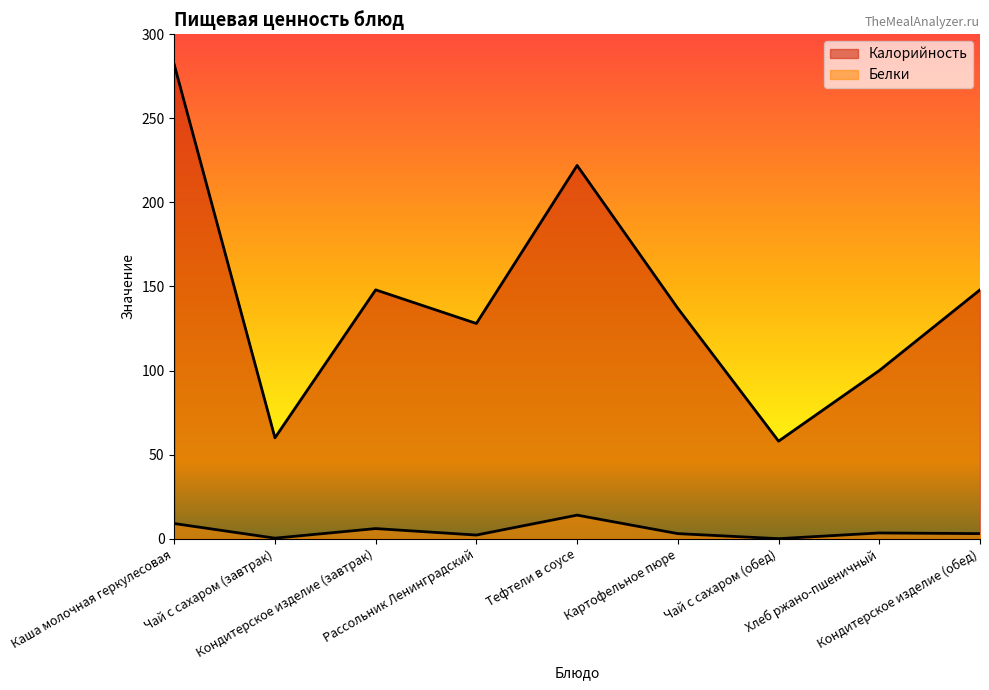

What is the value of the Белки point at the 6th from the left?

3.0